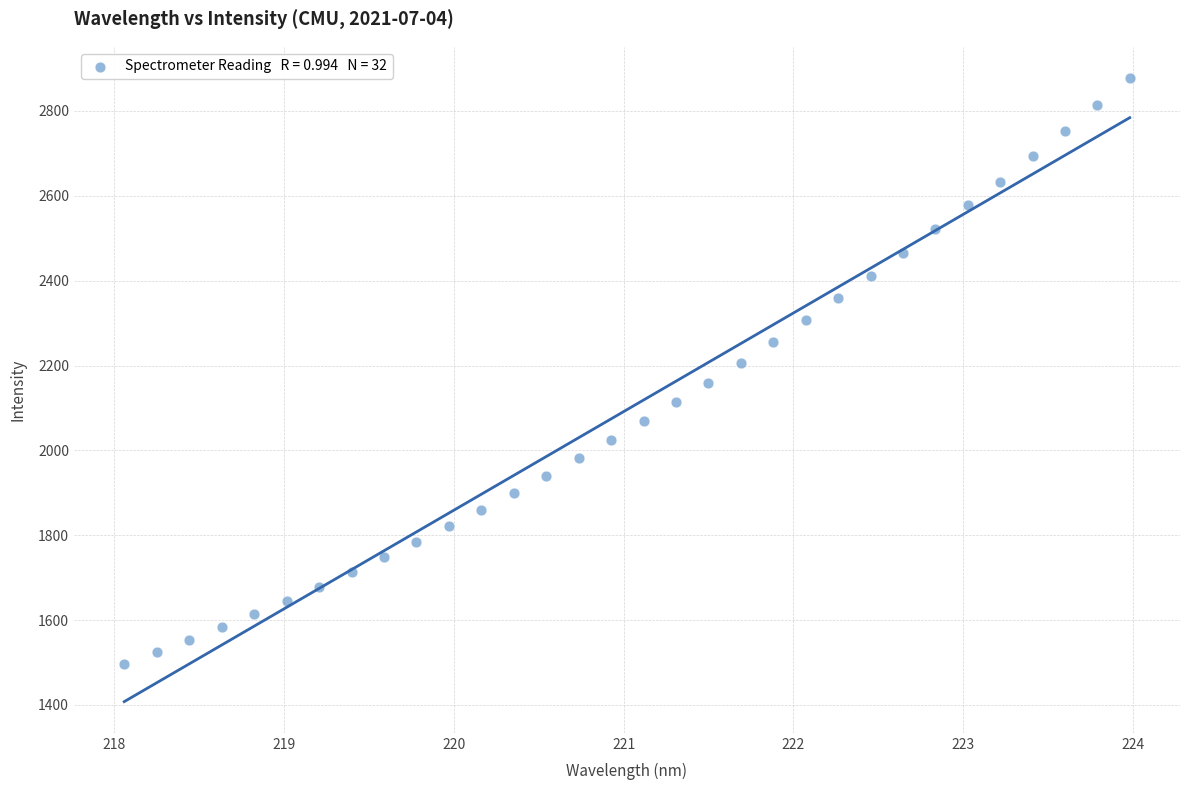

What is the range of Y values (max minus min)?

1380.8